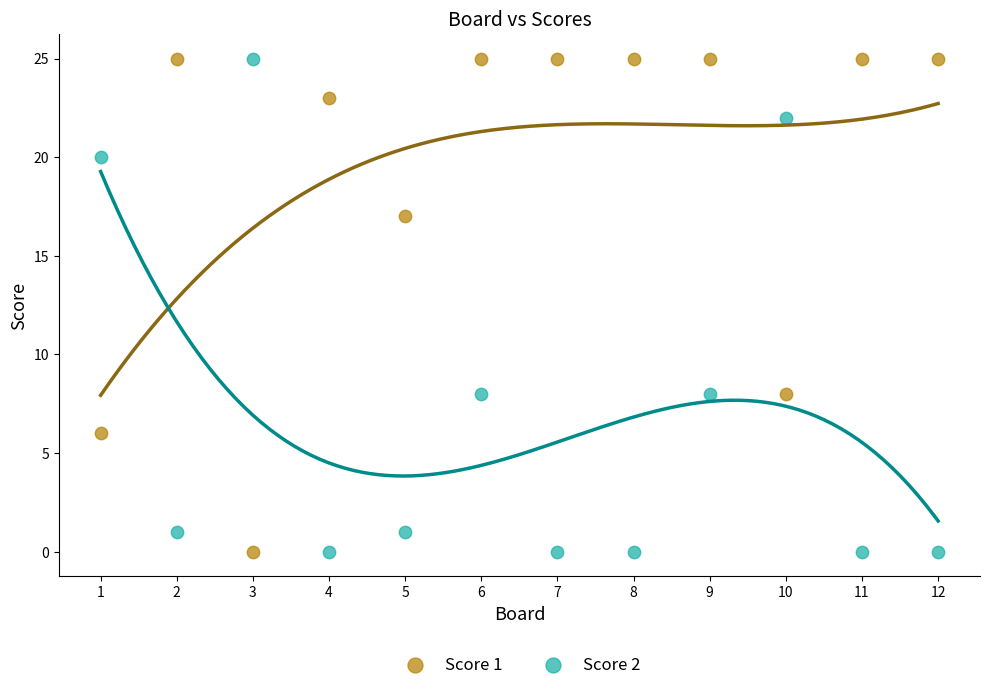

What are all the series names shown in the legend?

Score 1, Score 2